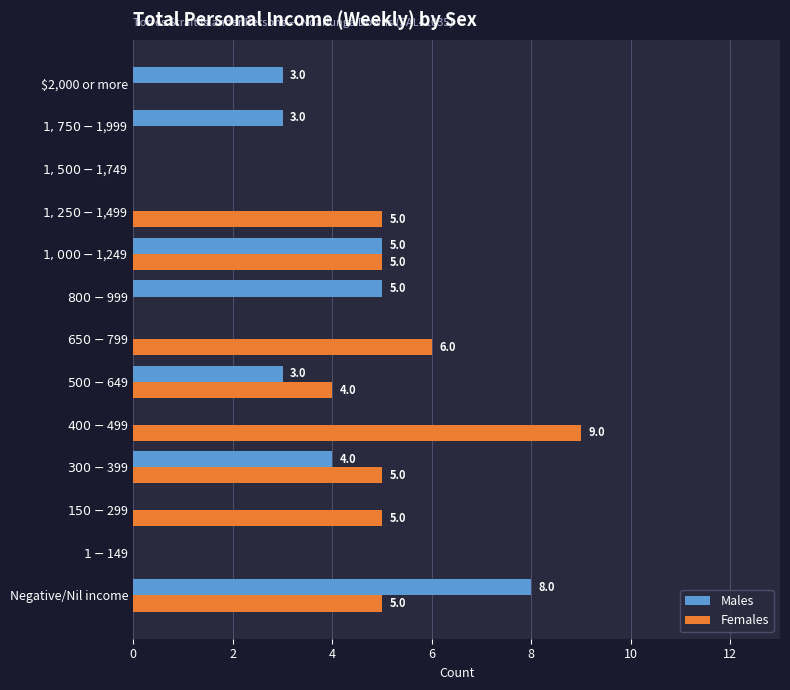

What are all the series names shown in the legend?

Males, Females